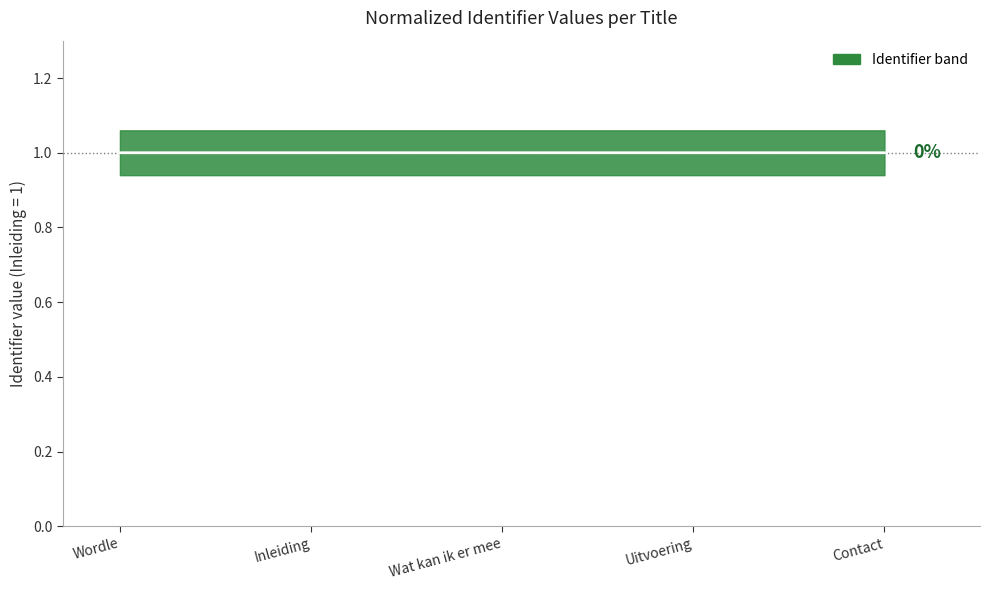

Is this an area chart (filled region under the line)?

No